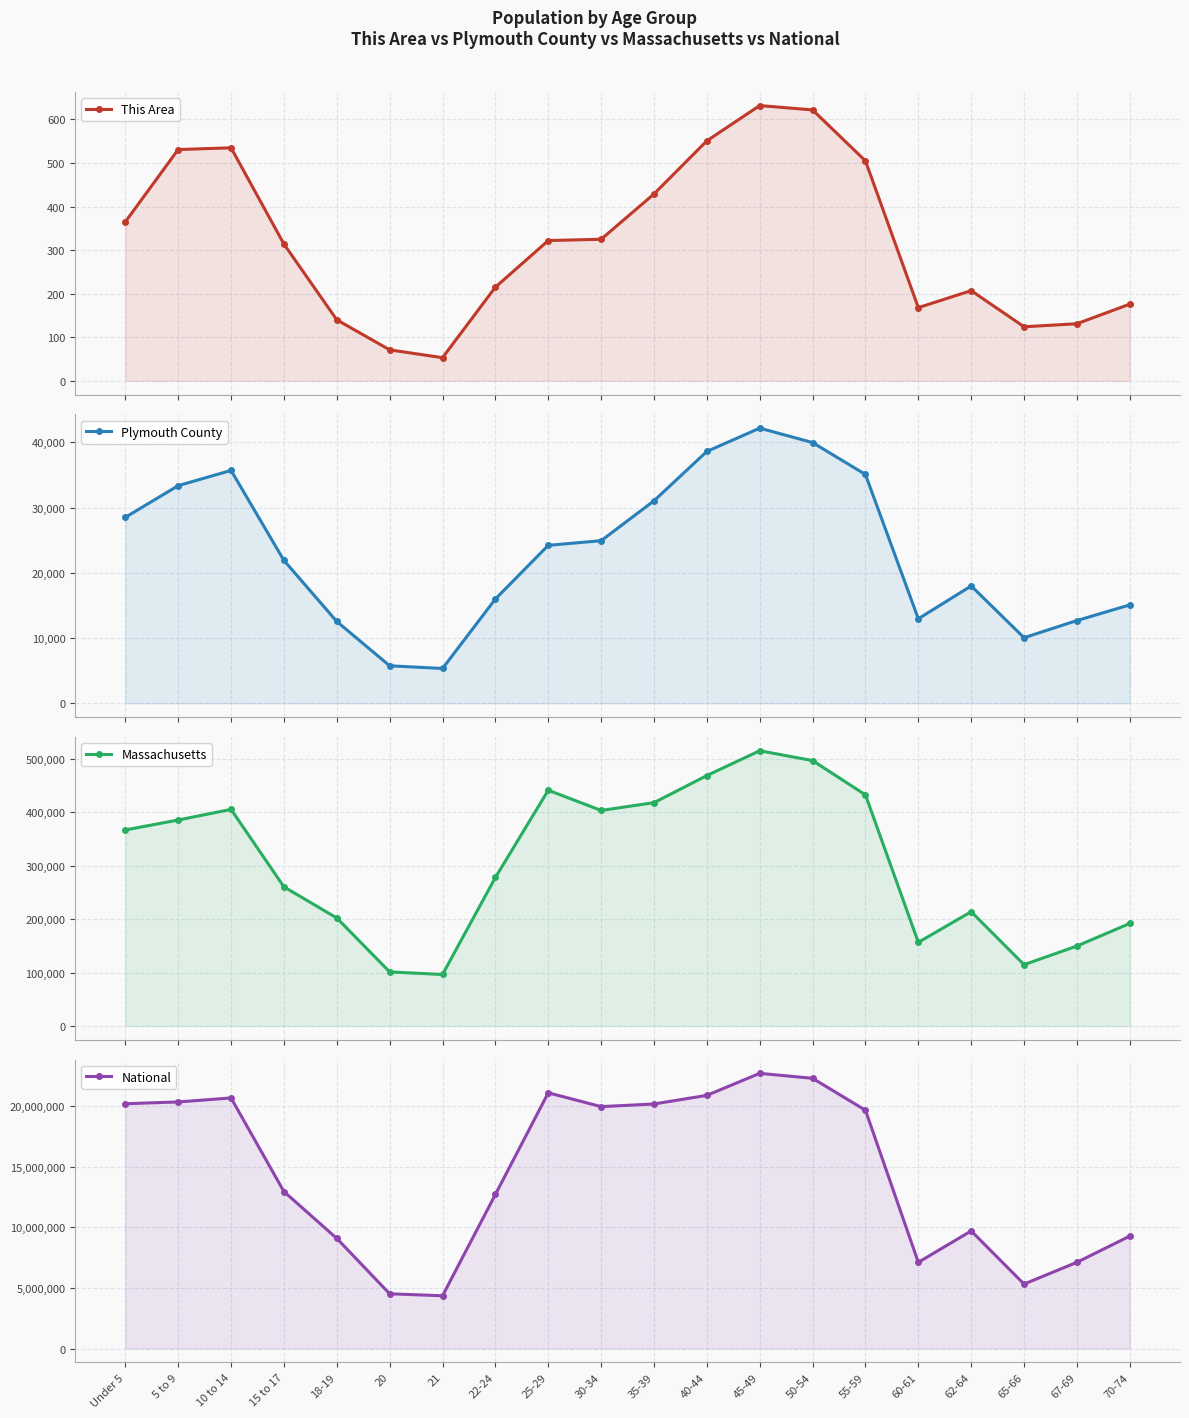

Where does the Plymouth County series first go above 24217?

Under 5